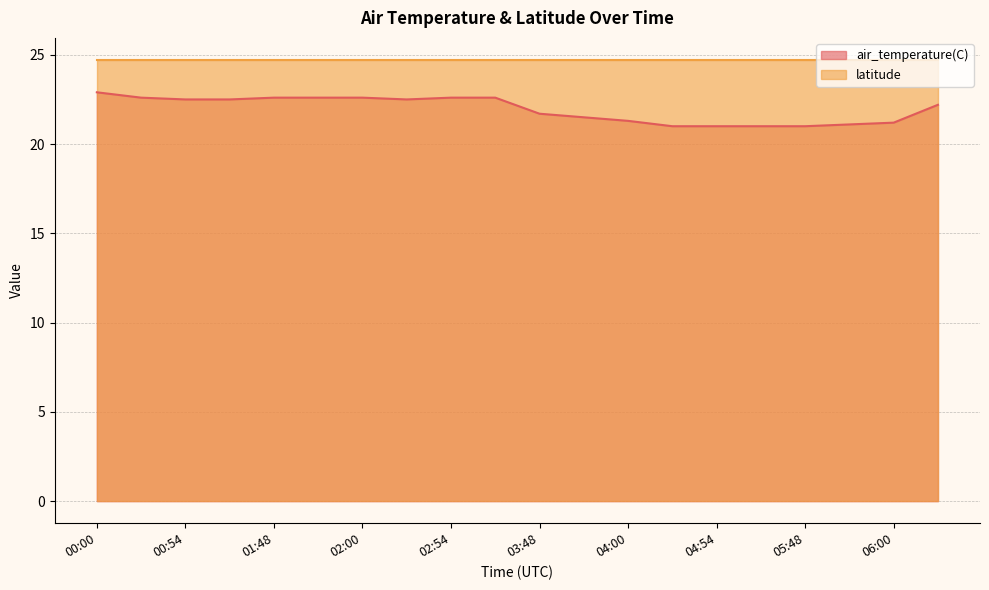

List the series in order of their overall mean, lowest first.

air_temperature(C), latitude